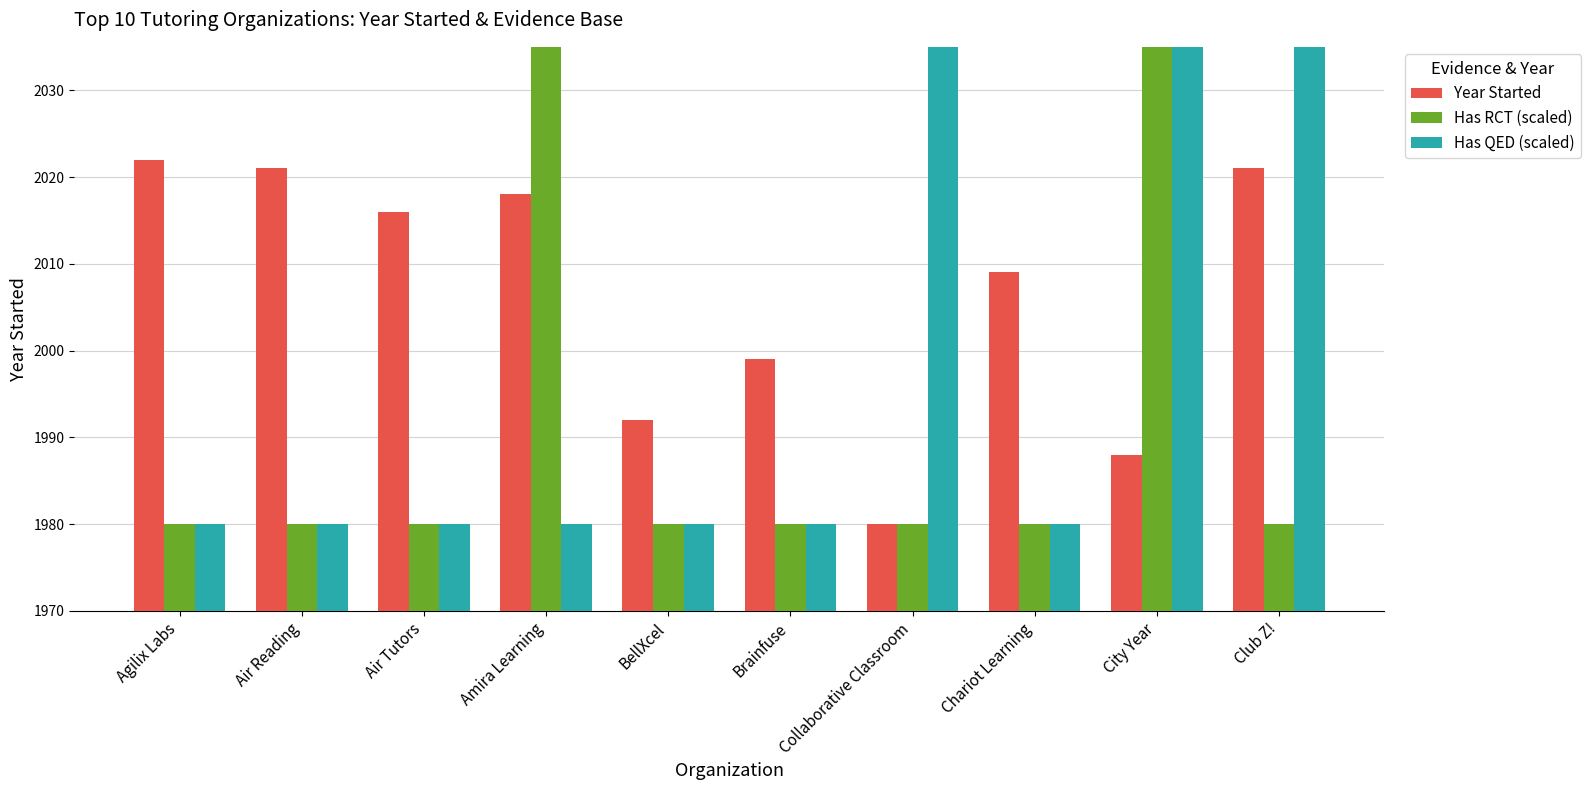

Reading left to right, list all the values displayed in this chart.

Year Started: 2022	2021	2016	2018	1992	1999	1980	2009	1988	2021
Has RCT (scaled): 1980	1980	1980	2480	1980	1980	1980	1980	2480	1980
Has QED (scaled): 1980	1980	1980	1980	1980	1980	2480	1980	2480	2480